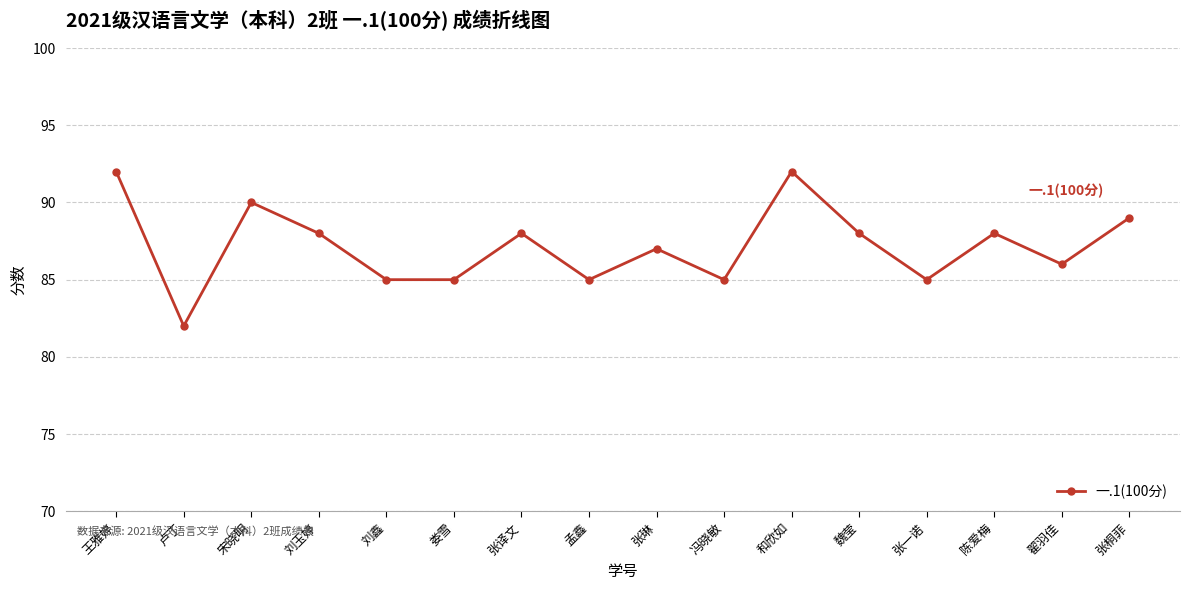

Reading left to right, transcribe all the data shown in this chart.

王雅婷=92	卢丁=82	宋晓明=90	刘玉婷=88	刘鑫=85	娄雪=85	张译文=88	孟鑫=85	张琳=87	冯晓敏=85	和欣如=92	魏莹=88	张一诺=85	陈爱梅=88	翟羽佳=86	张桐菲=89